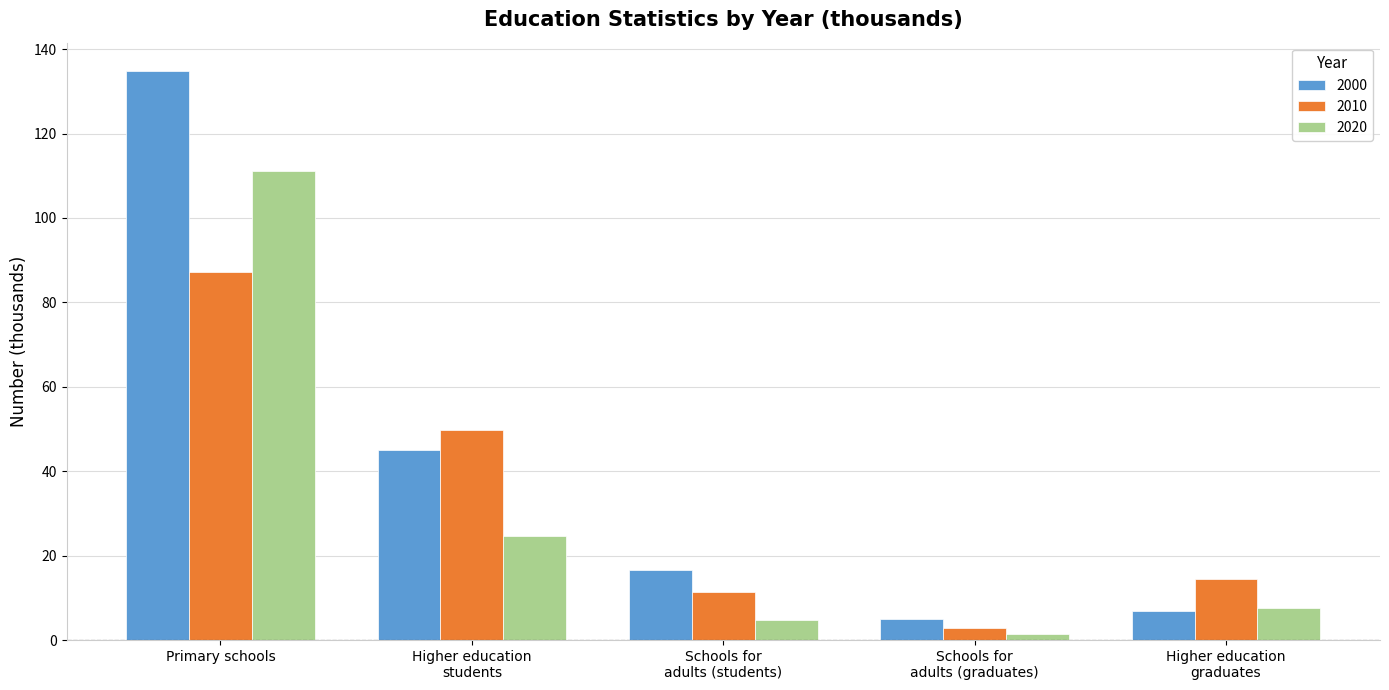

Where does the 2010 series first go above 14?

Primary schools